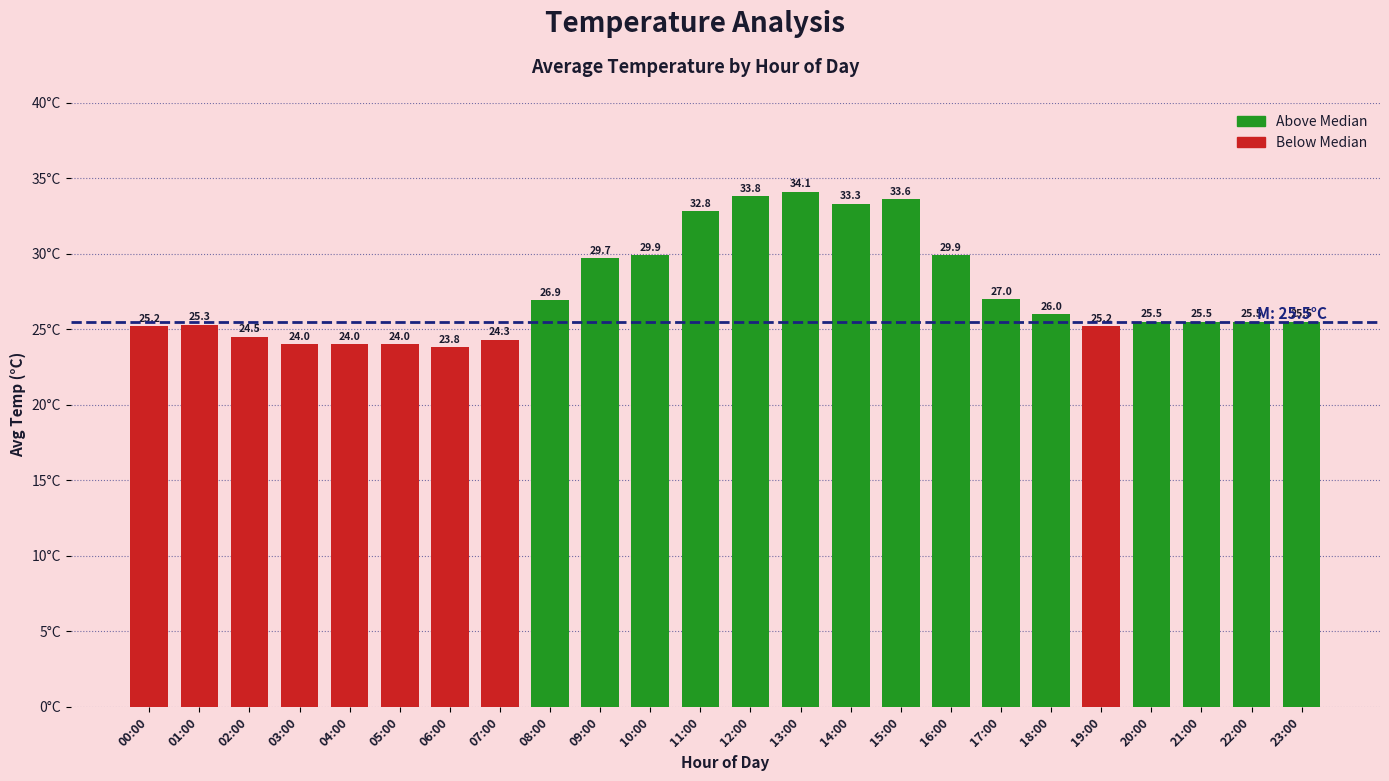

What is the sum of all values?

659.3